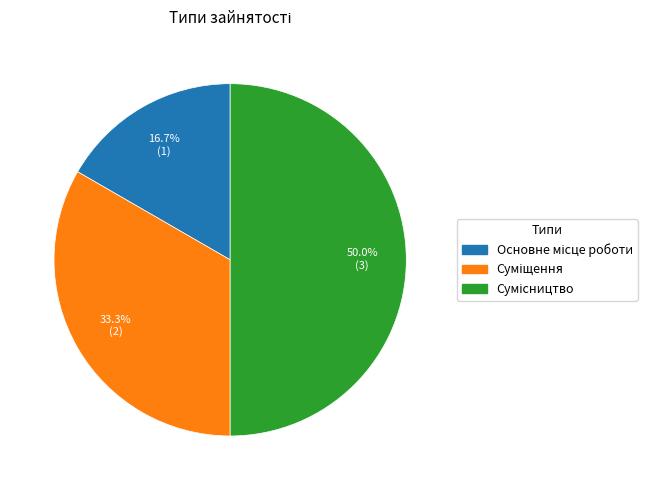

Count the number of slices in the pie.

3